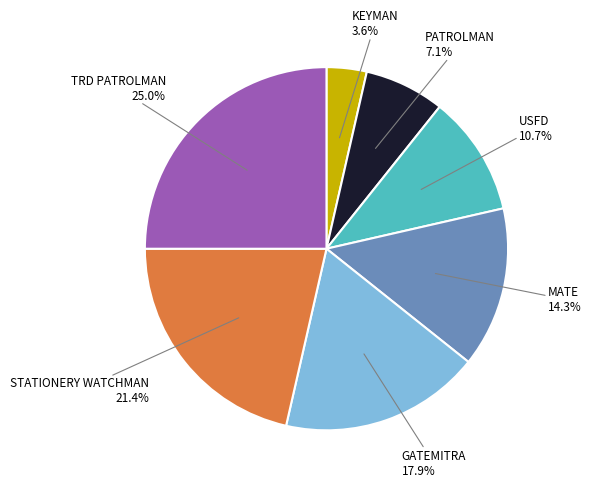

The GATEMITRA slice represents 25% of the pie. True or false?

False